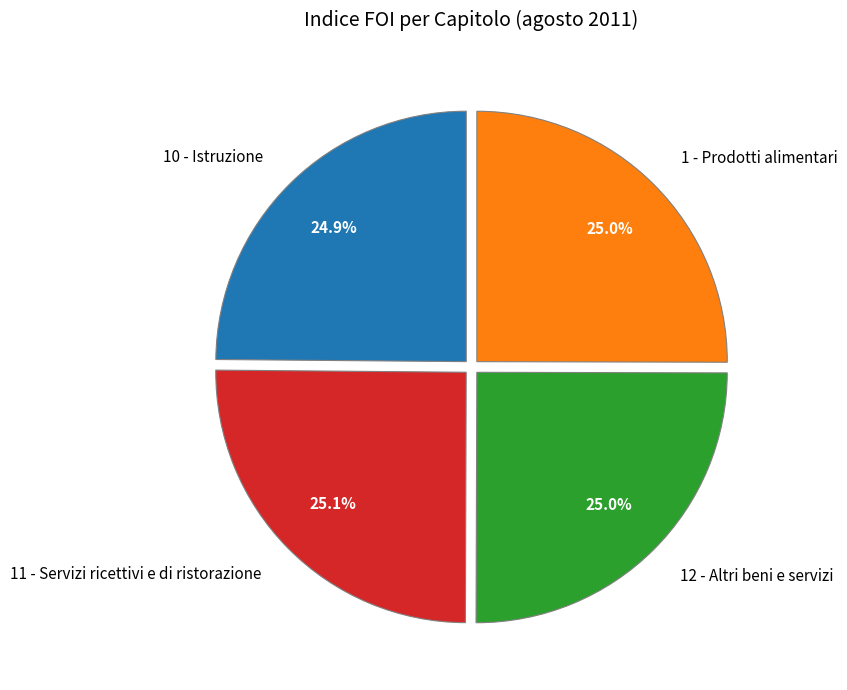

Does any single category account for the majority?

No